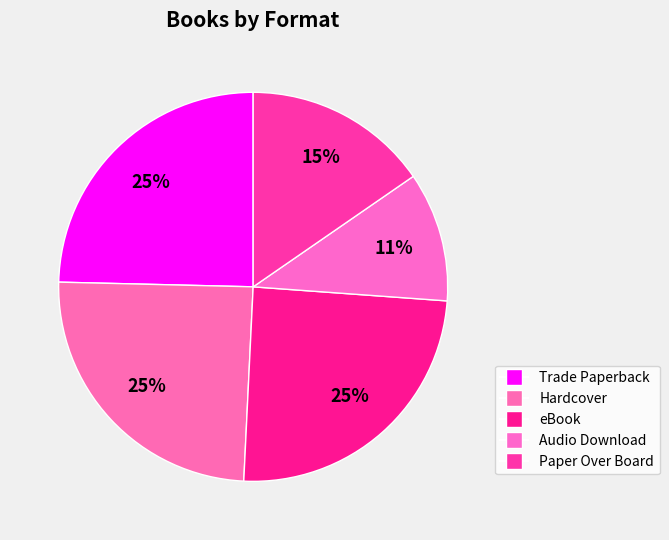

Which slice is the largest?

Trade Paperback